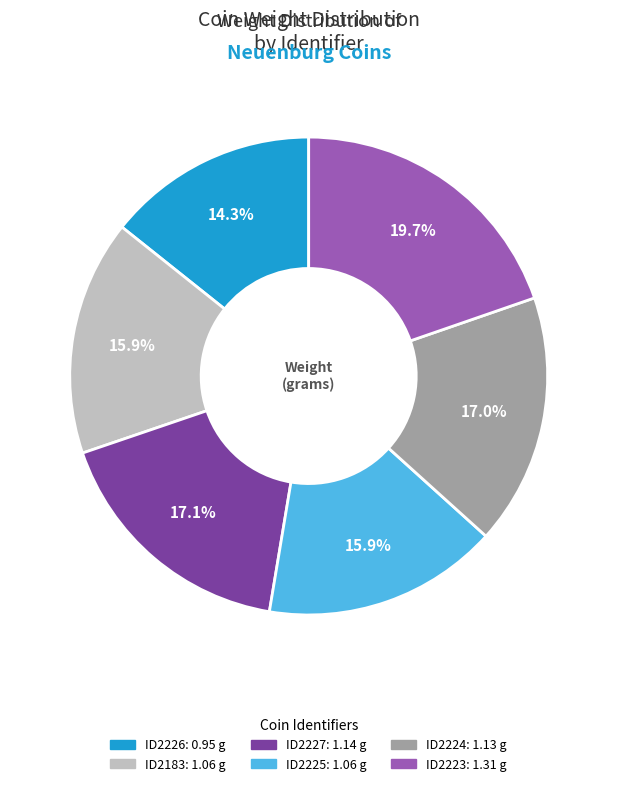

How many segments does this pie chart have?

6